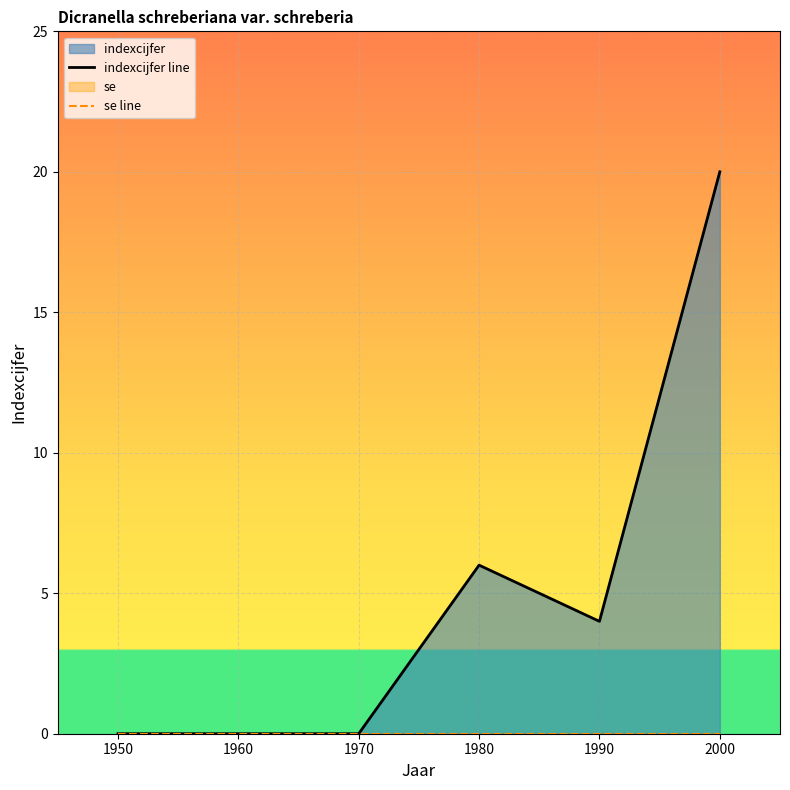

What is the difference between the maximum and second lowest values in the indexcijfer line series?

20